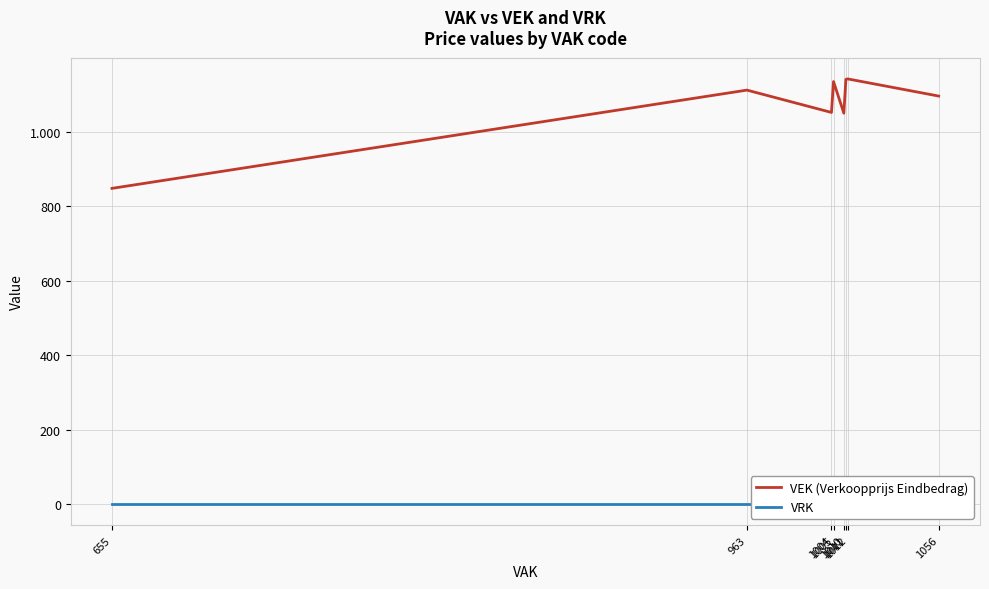

Which label corresponds to the largest value in the chart?

1012